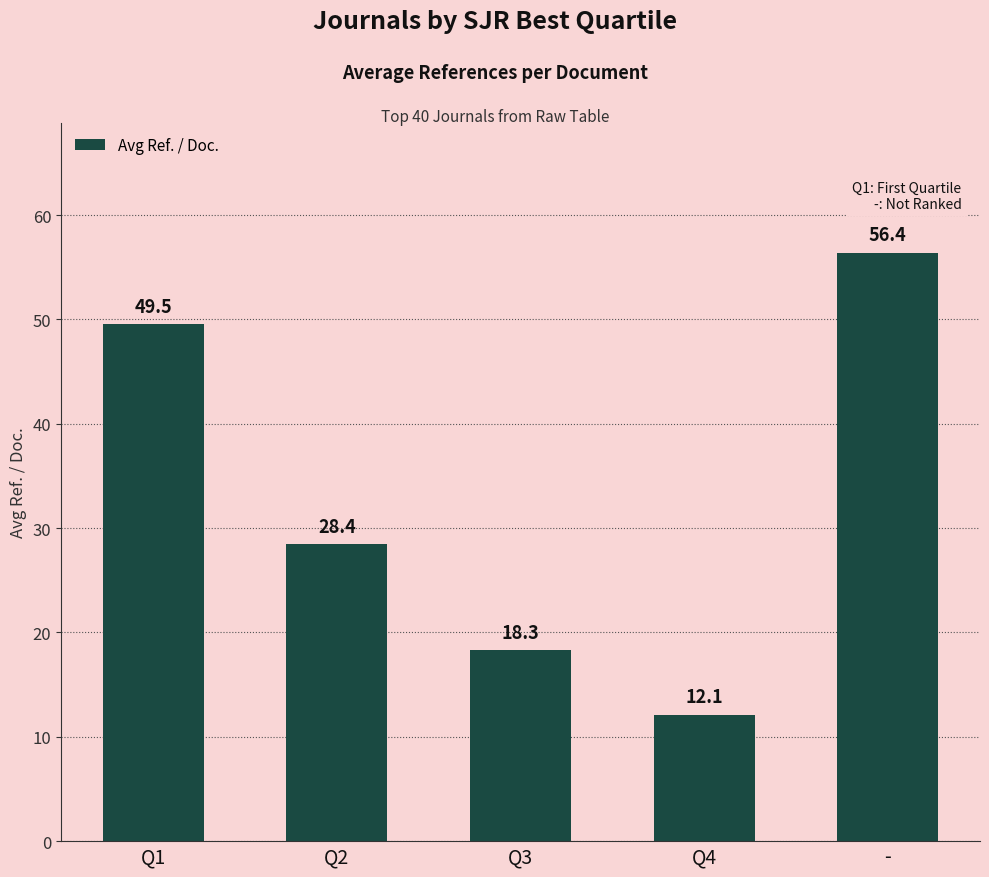

What is the sum of the values at Q4 and -?

68.5